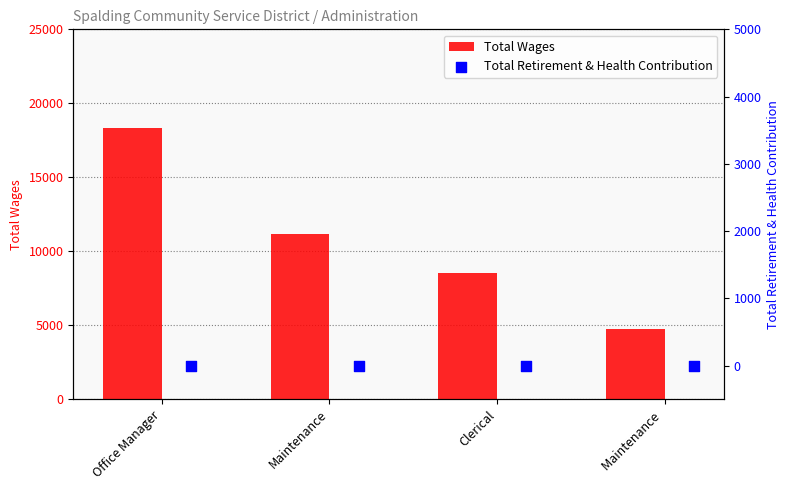

Which series contains the highest Y value?

Total Wages